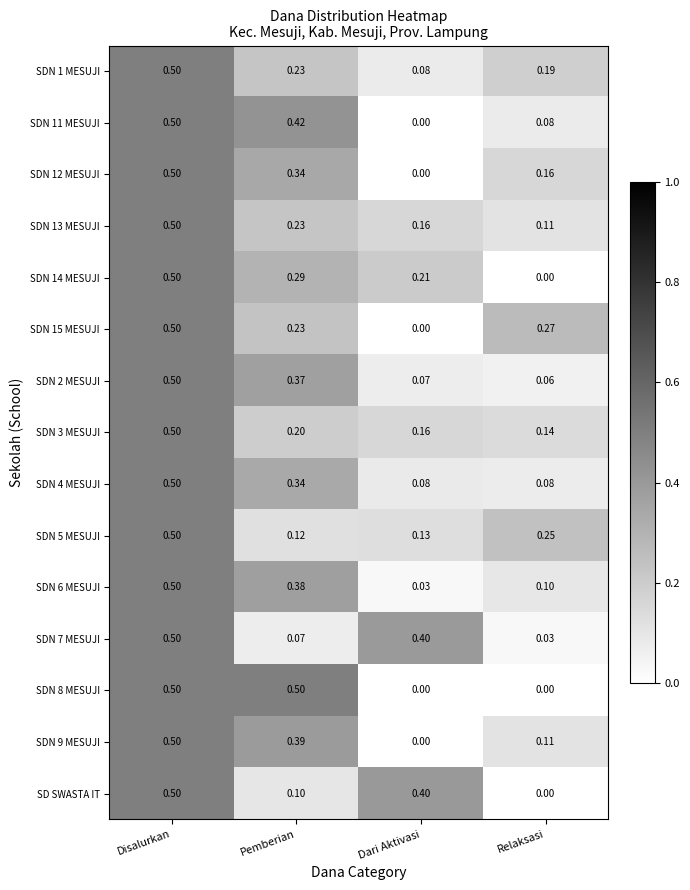

Which category has the lowest value in the SDN 9 MESUJI series?

Dari Aktivasi